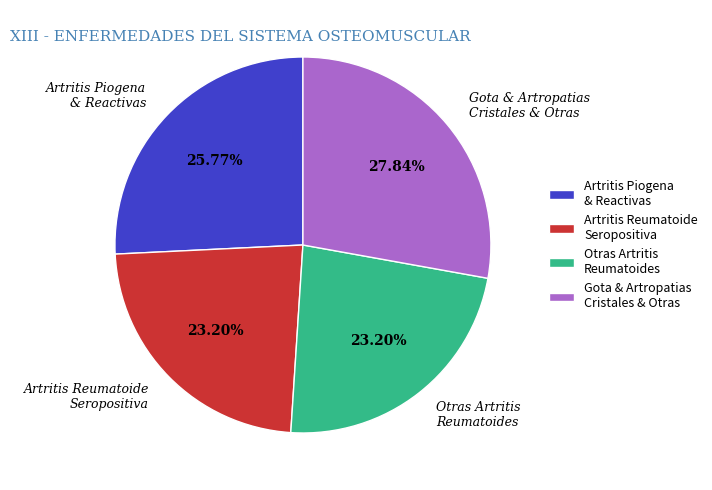

How many slices are in this pie chart?

4